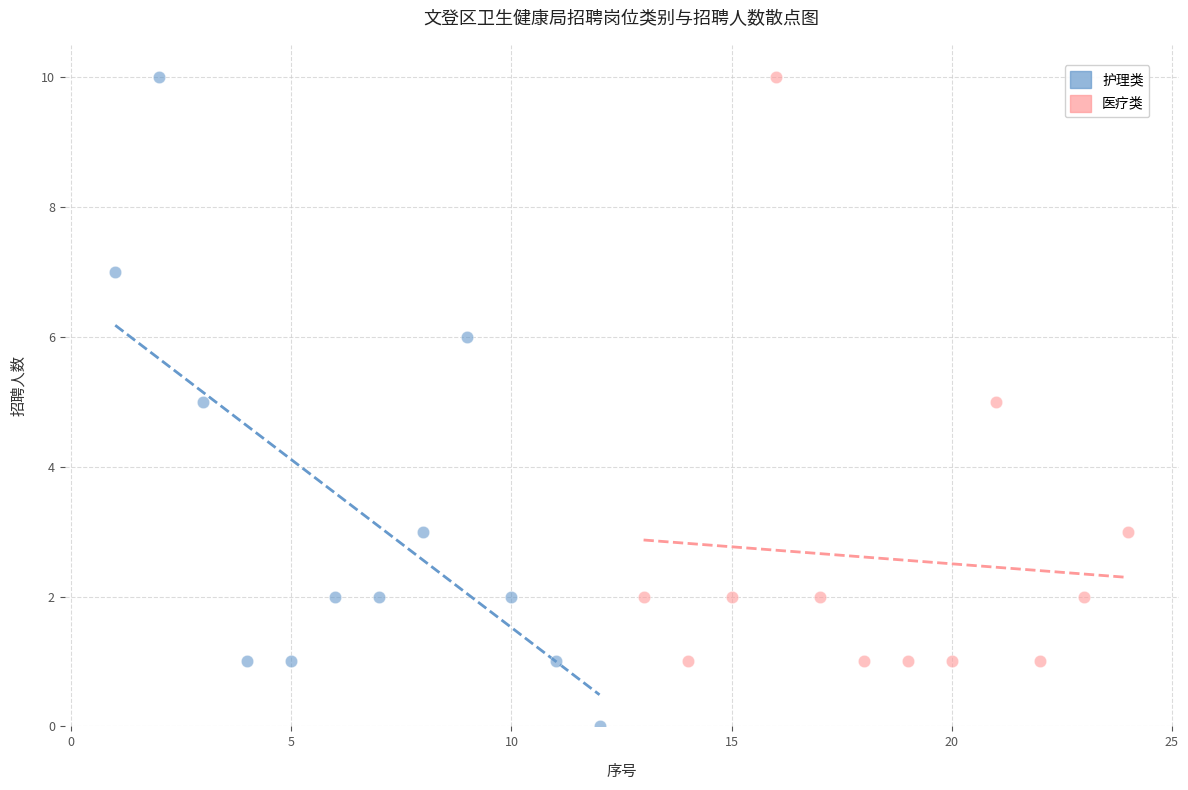

Which series has the widest spread of Y values?

护理类